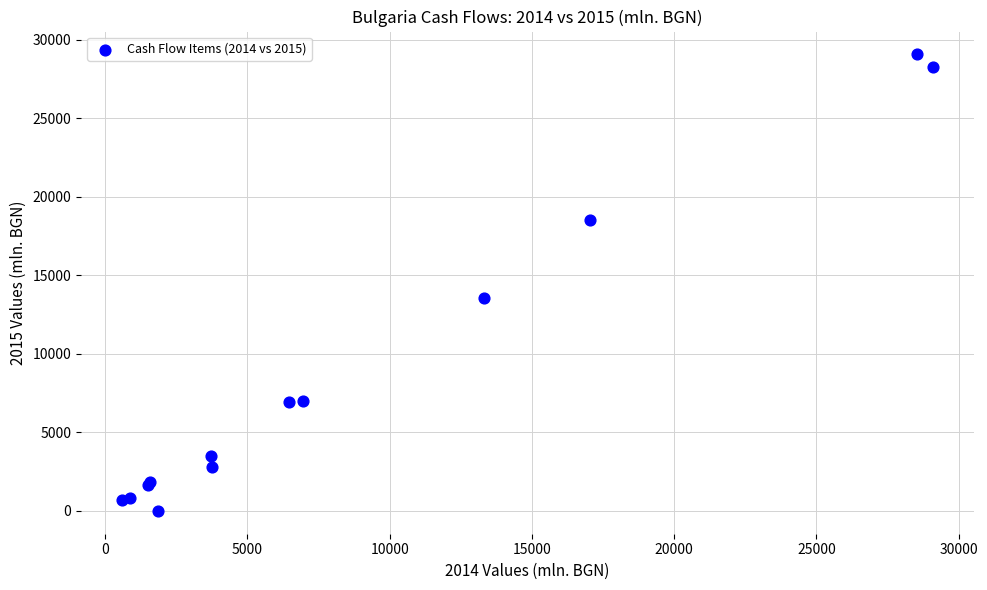

What Y value in the scatter plot is closest to 14529?

13580.8